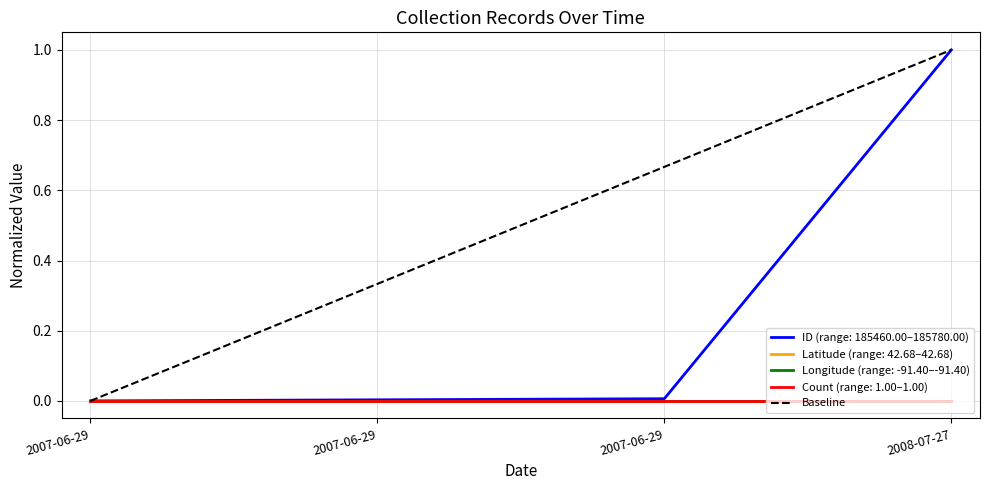

Is it true that the value at 2008-07-27 is 1?

False